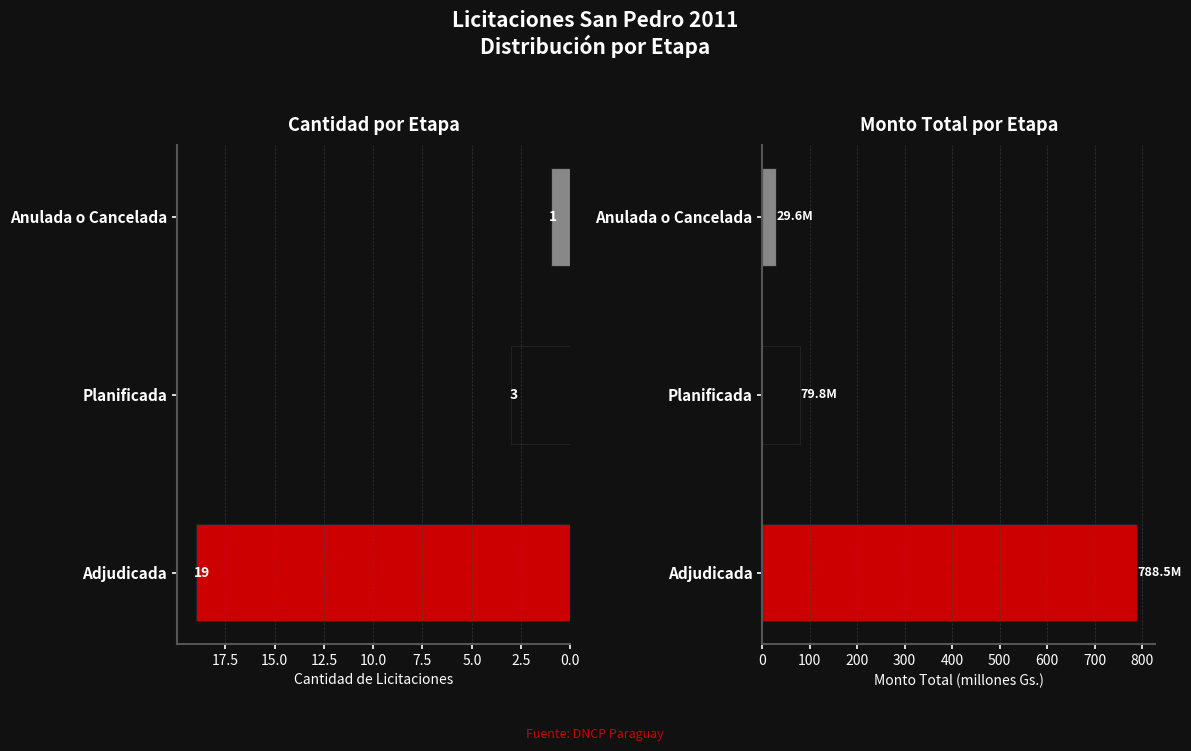

What are all the series names shown in the legend?

Cantidad, Monto Total